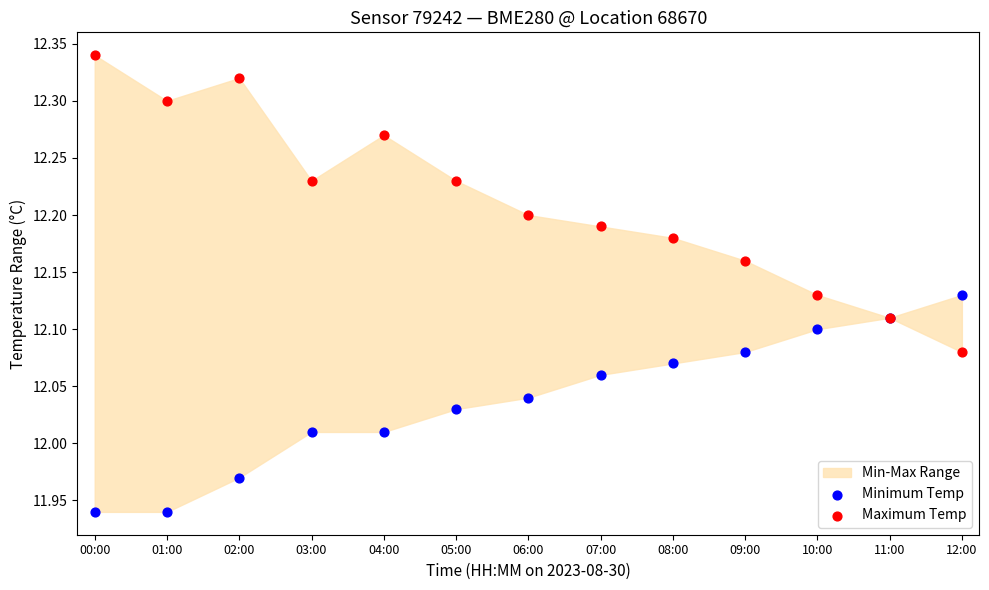

Which series reaches the minimum Y coordinate?

Minimum Temp